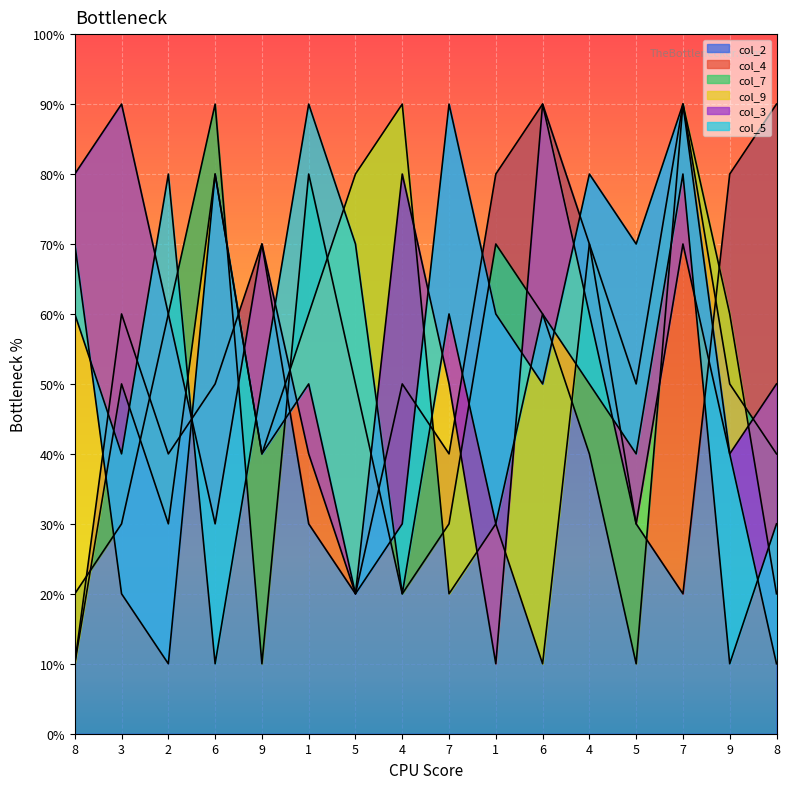

Which series ends up on top after the final intersection of col_5 and col_9?

col_9